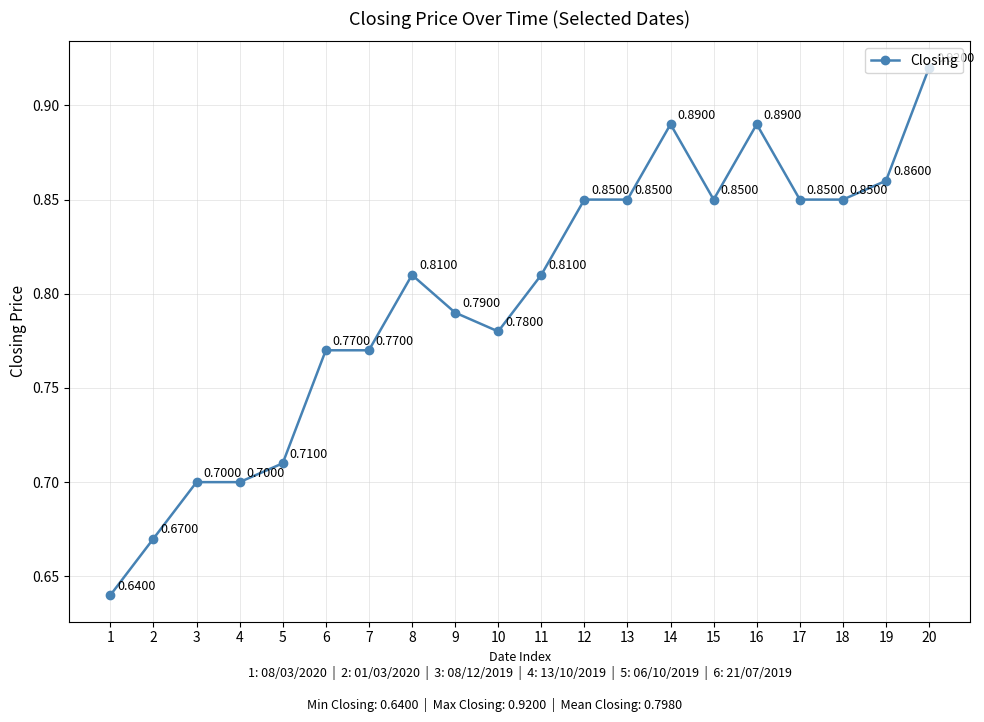

What is the change in value from 4 to 9?

+0.1